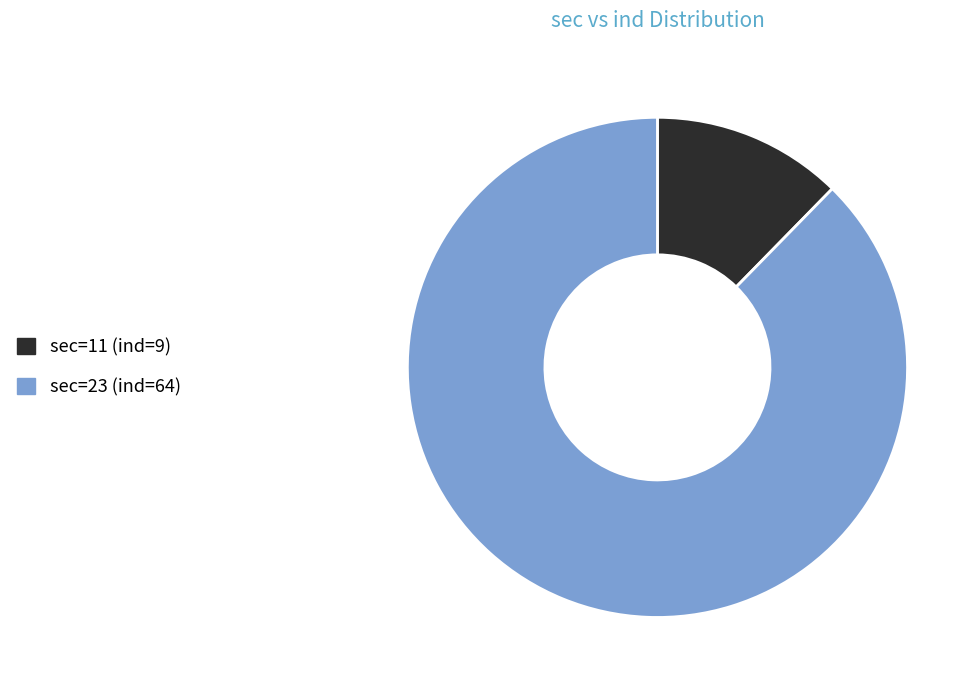

Which has a higher value, sec=11 (ind=9) or sec=23 (ind=64)?

sec=23 (ind=64)